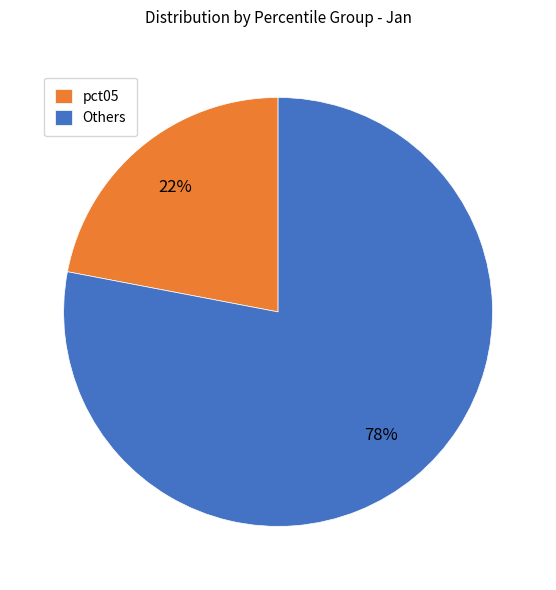

Is there a majority slice in this chart?

Yes